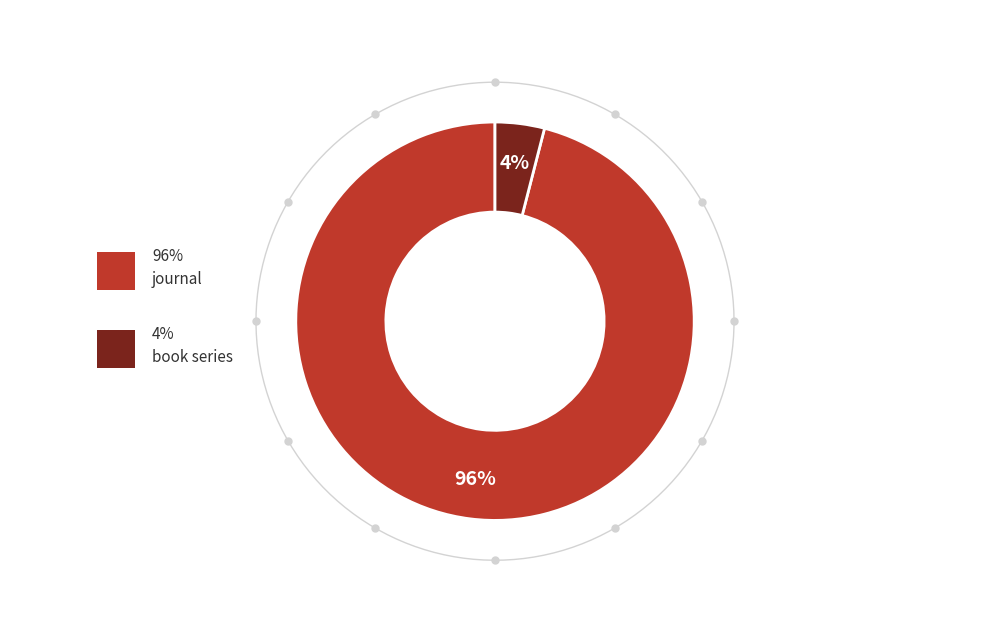

Count the number of slices in the pie.

2